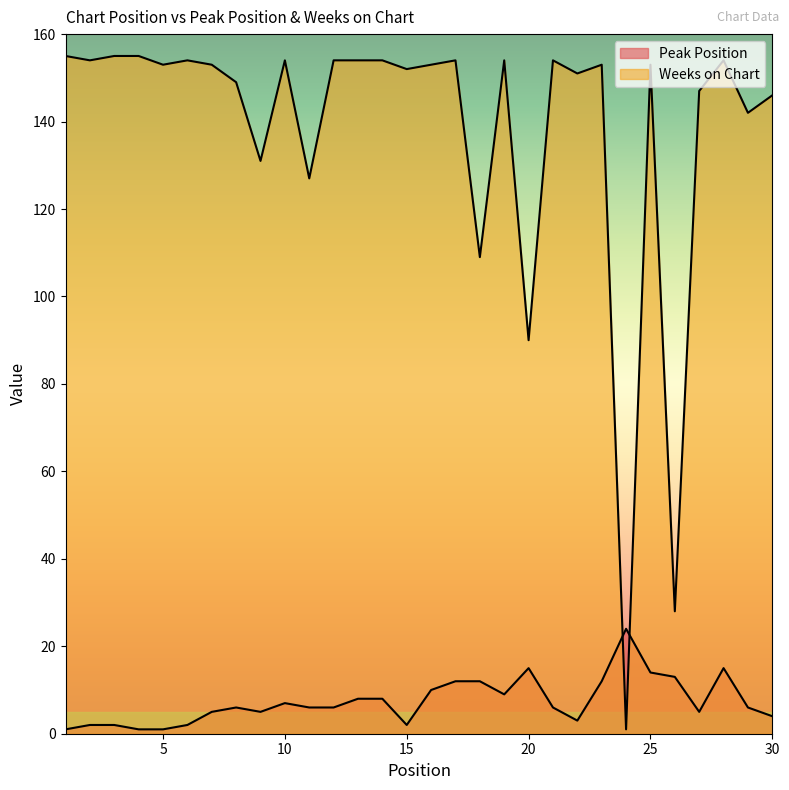

At which label does Peak Position reach its minimum?

1